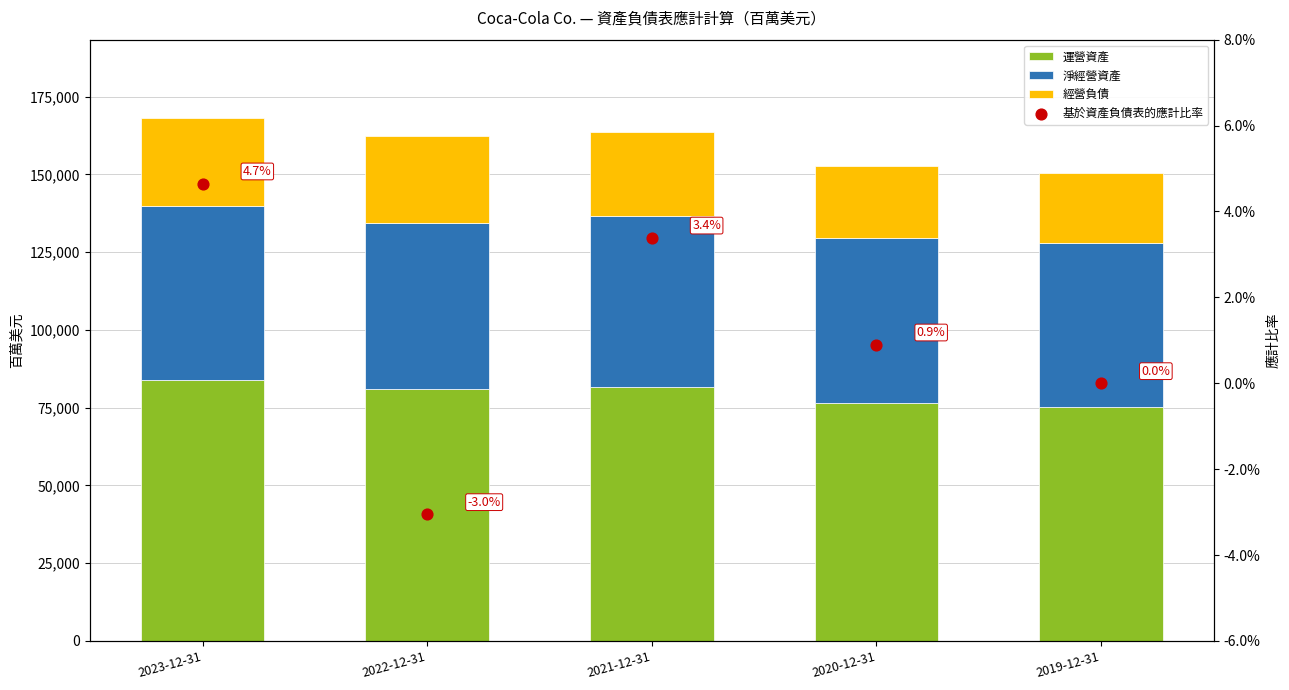

Which series has the largest Y range (max minus min)?

運營資產